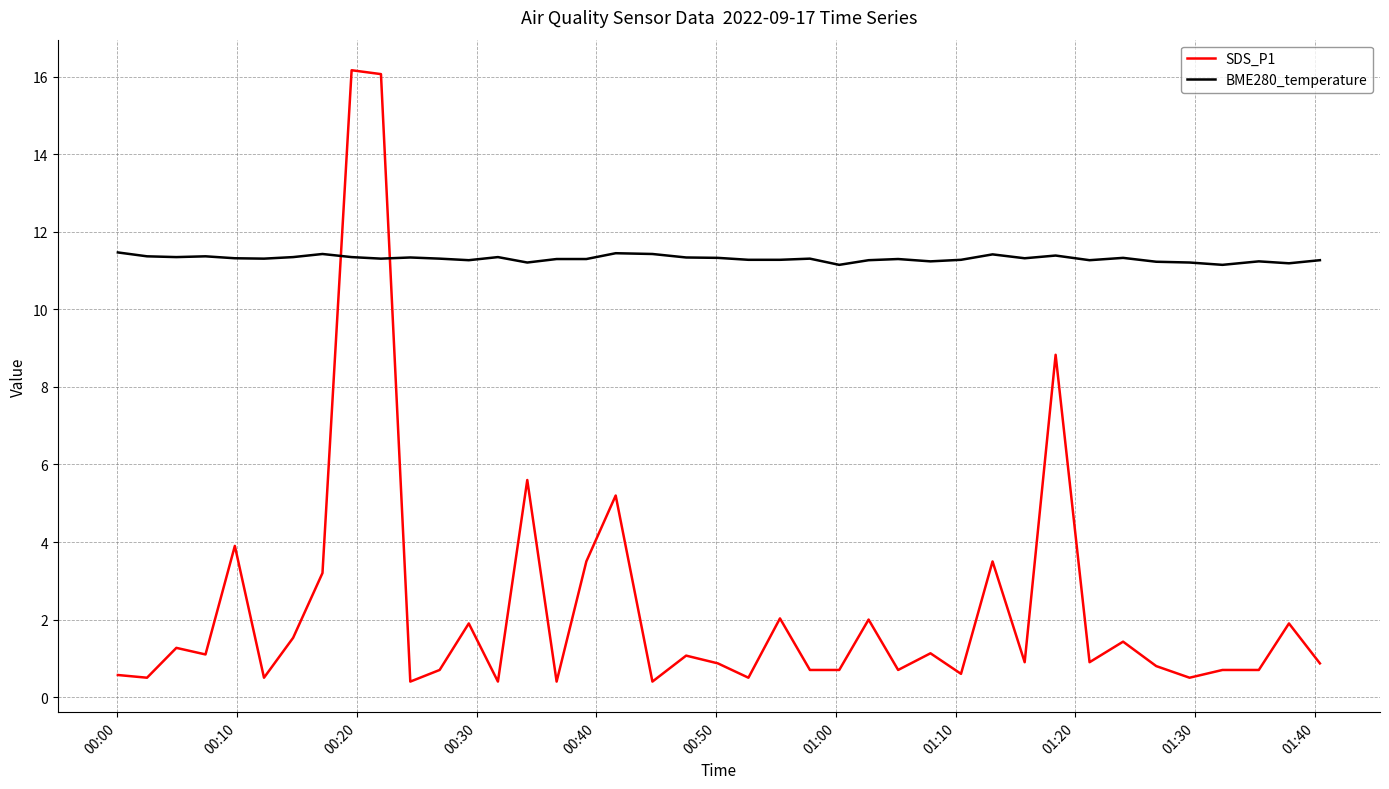

Which series has the widest spread of values?

SDS_P1